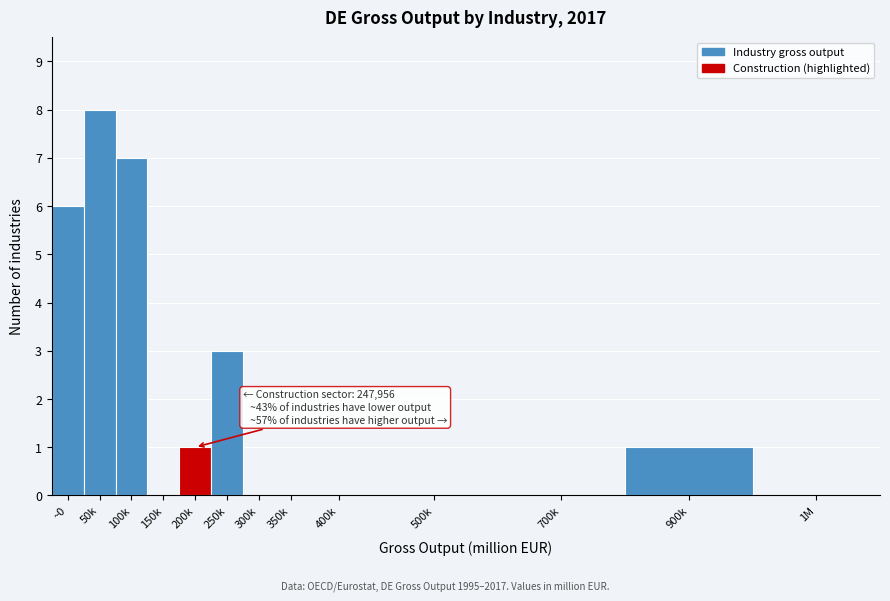

Reading right to left, transcribe all the data shown in this chart.

1M=0	900k=1	700k=0	500k=0	400k=0	350k=0	300k=0	250k=3	200k=1	150k=0	100k=7	50k=8	~0=6